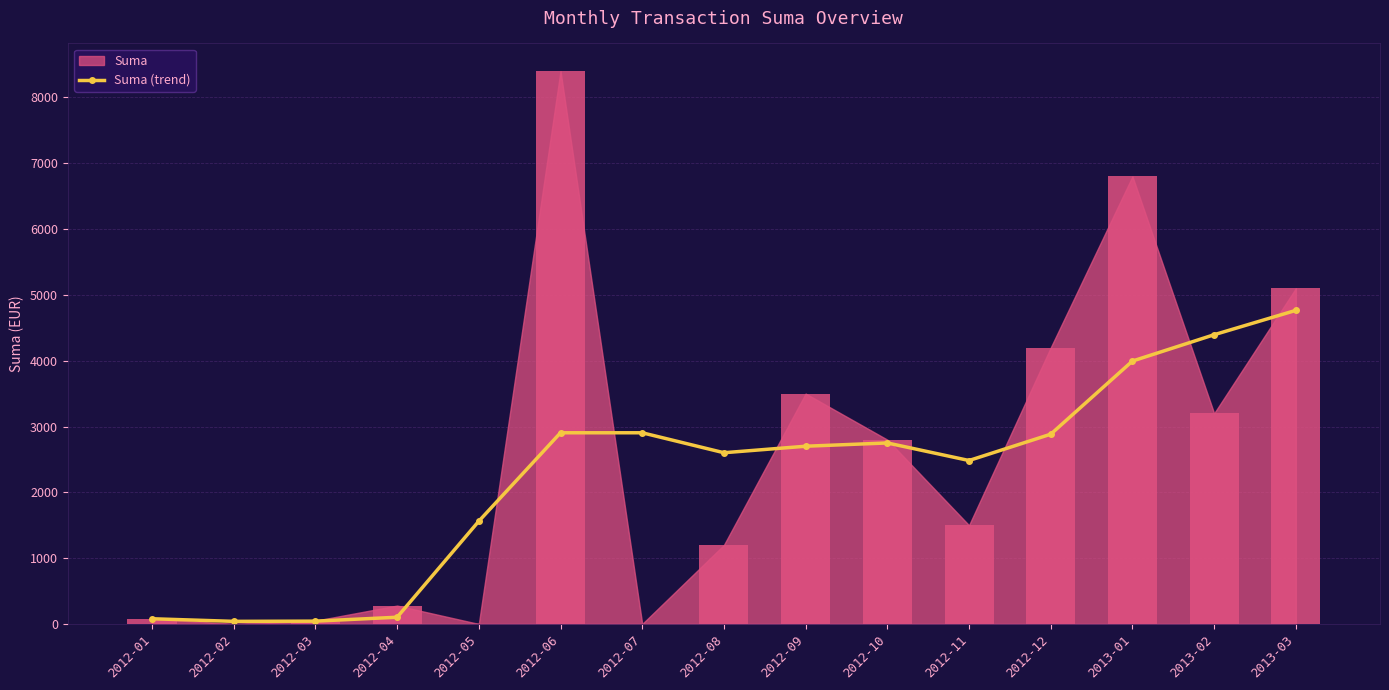

How many bars are there in total?

15